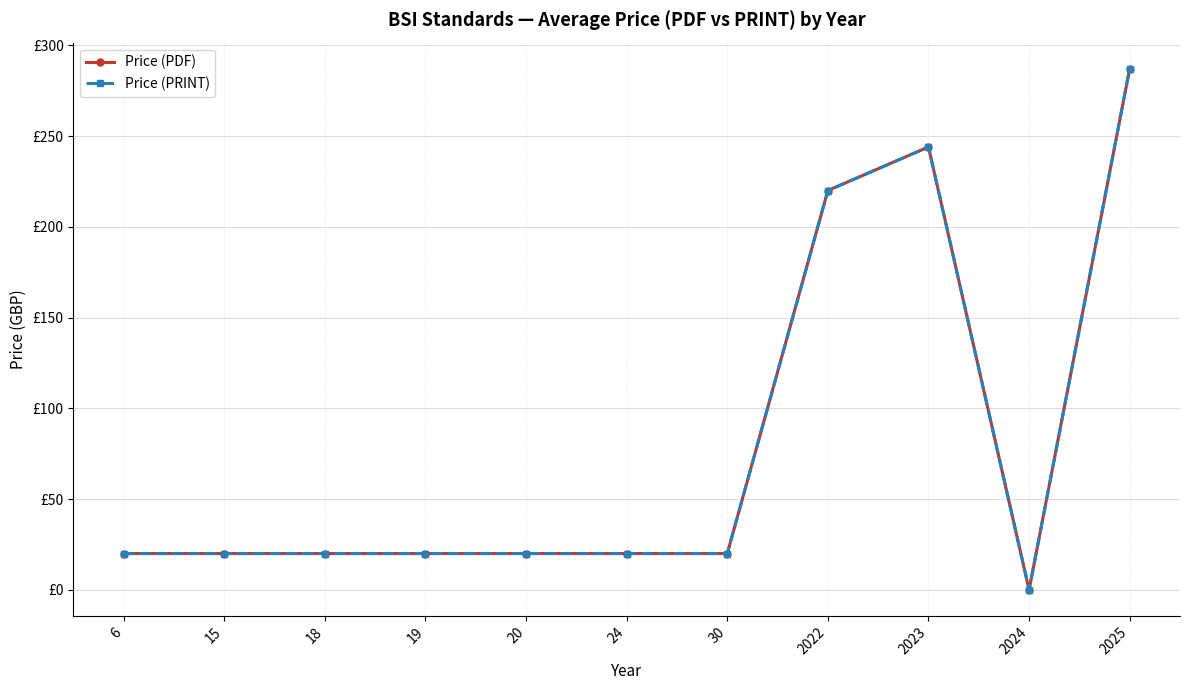

Is the value of Price (PRINT) at 2025 greater than the value of Price (PDF) at 6?

Yes